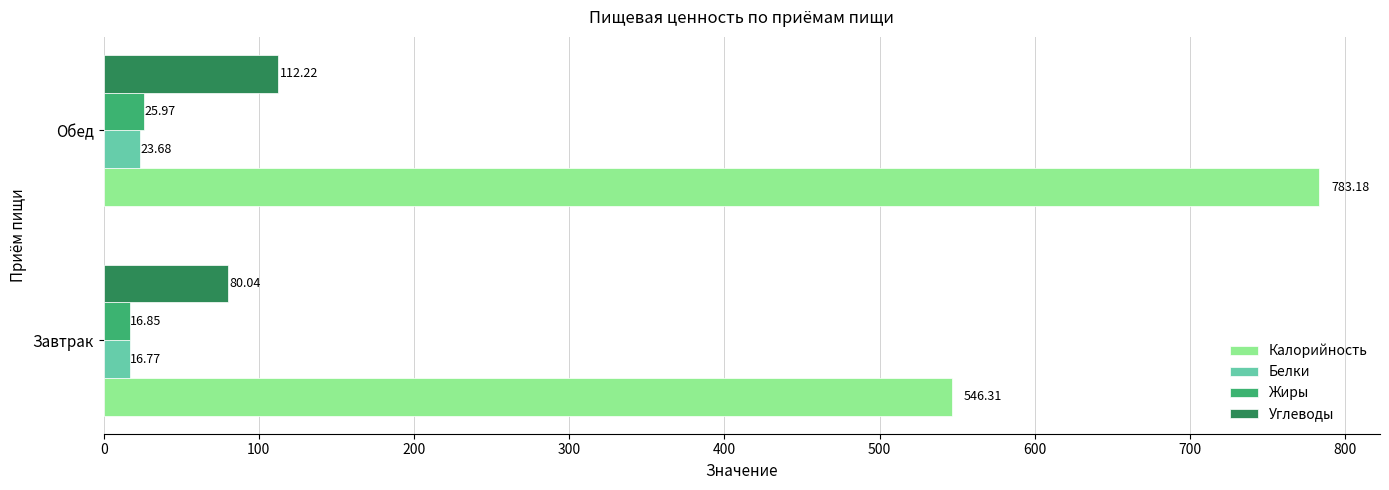

Which series has the largest range (max minus min)?

Калорийность